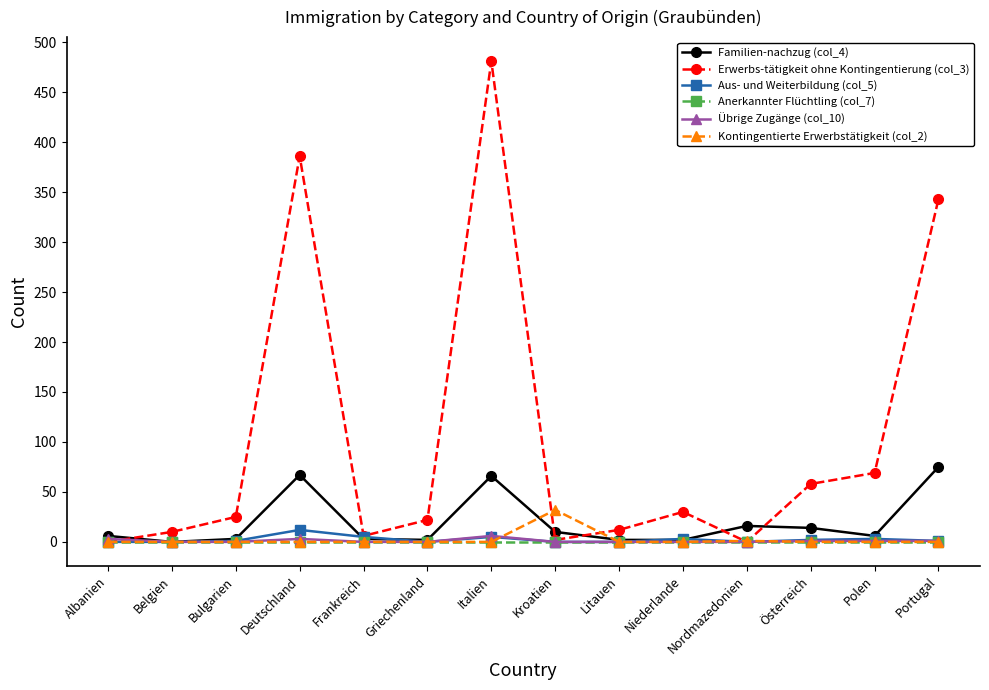

At which label does Kontingentierte Erwerbstätigkeit (col_2) reach its peak?

Kroatien